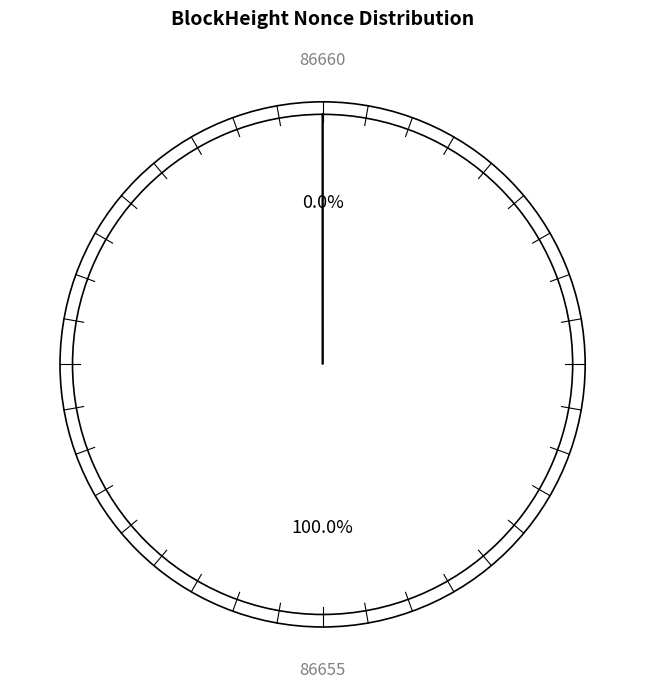

What is the largest slice in the pie chart?

86655